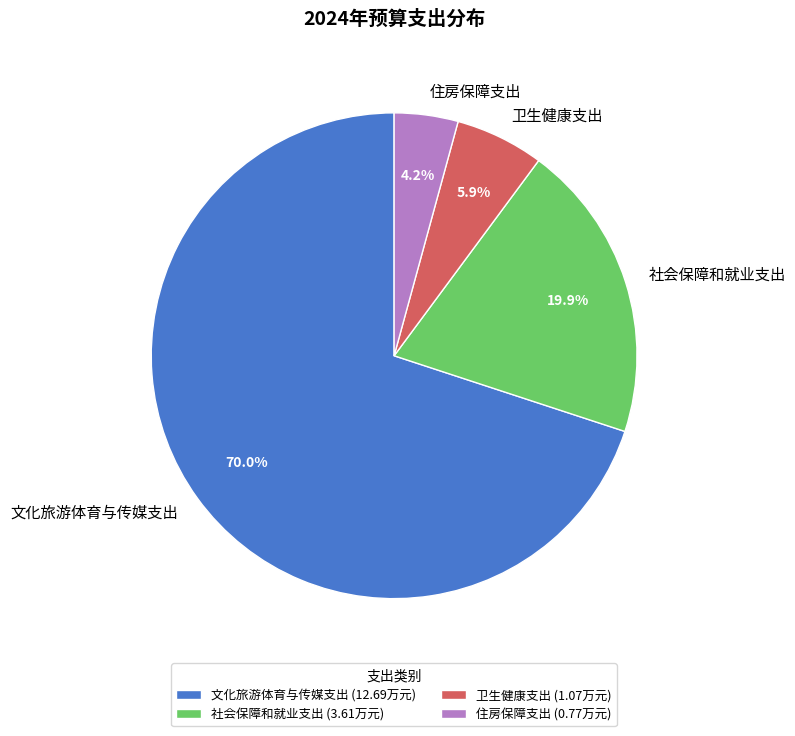

The 住房保障支出 slice represents 4% of the pie. True or false?

True